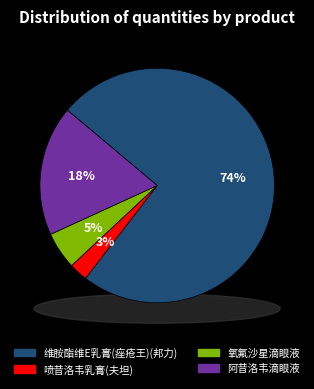

Is it true that 维胺酯维E乳膏(痤疮王)(邦力) is 74% of the pie?

True